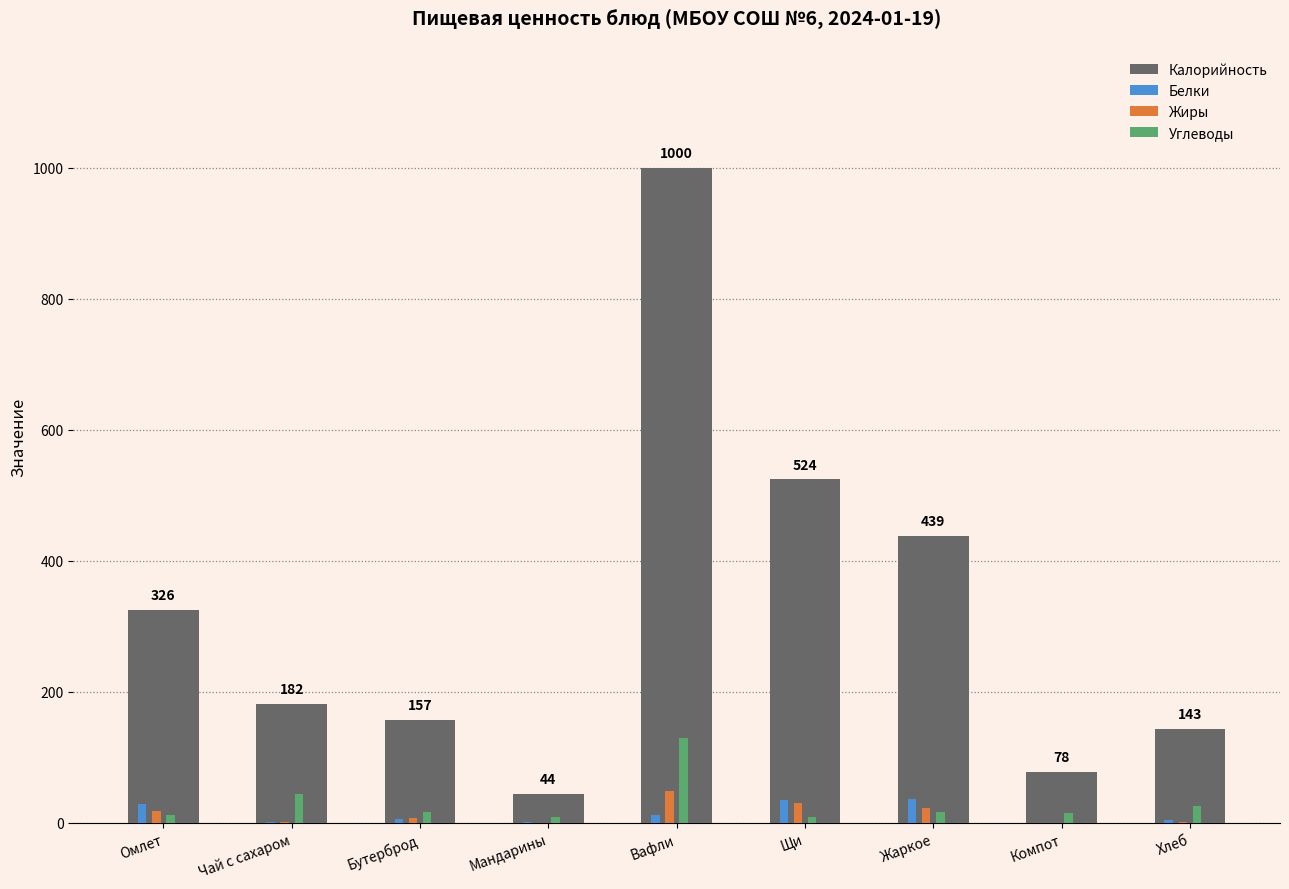

What is the maximum value shown in the chart?

1000.0